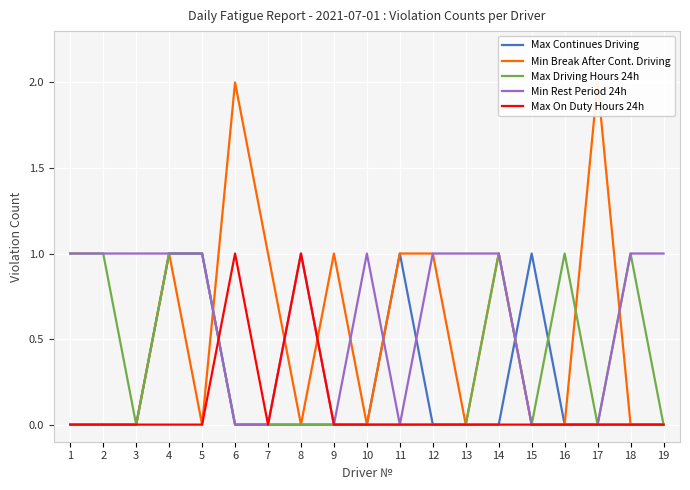

What is the difference between the maximum and second lowest values in the Min Rest Period 24h series?

1